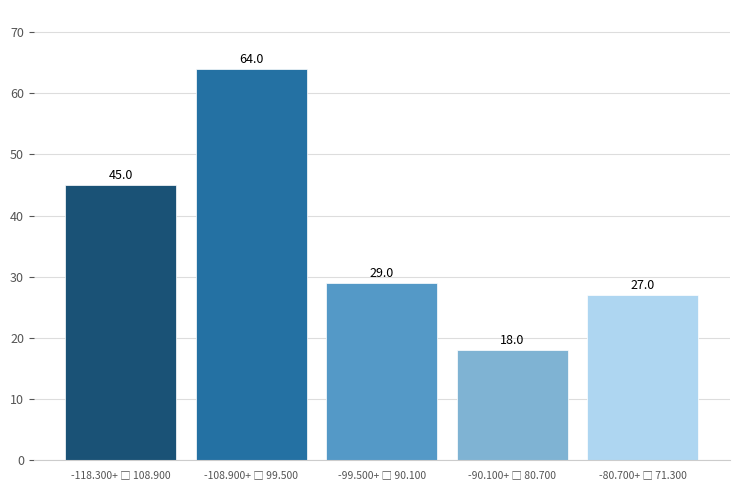

Reading left to right, list all the values displayed in this chart.

45	64	29	18	27